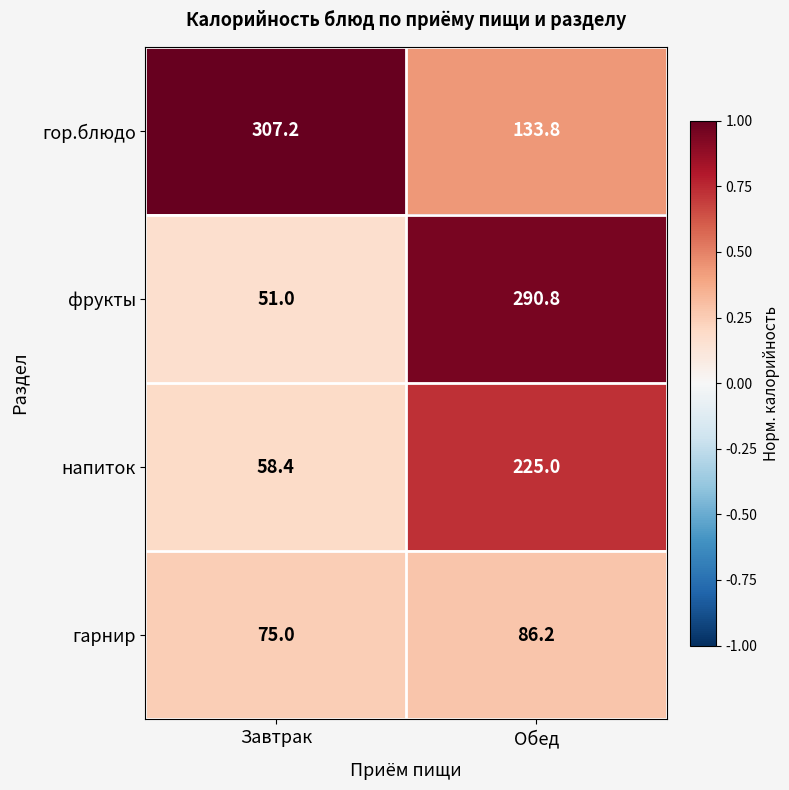

At Завтрак, list the series in order from smallest to largest.

фрукты, напиток, гарнир, гор.блюдо